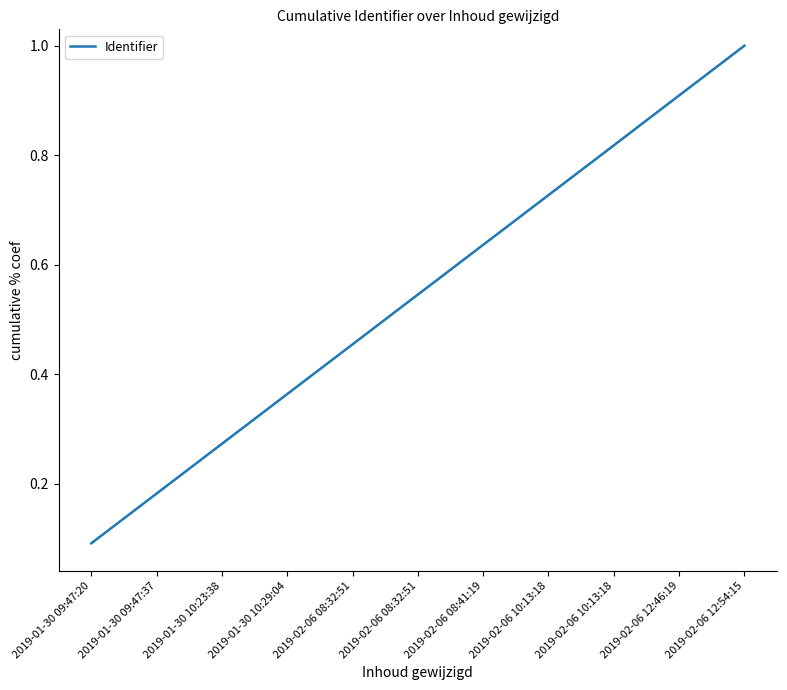

What is the value of the 1st point from the left?

0.1